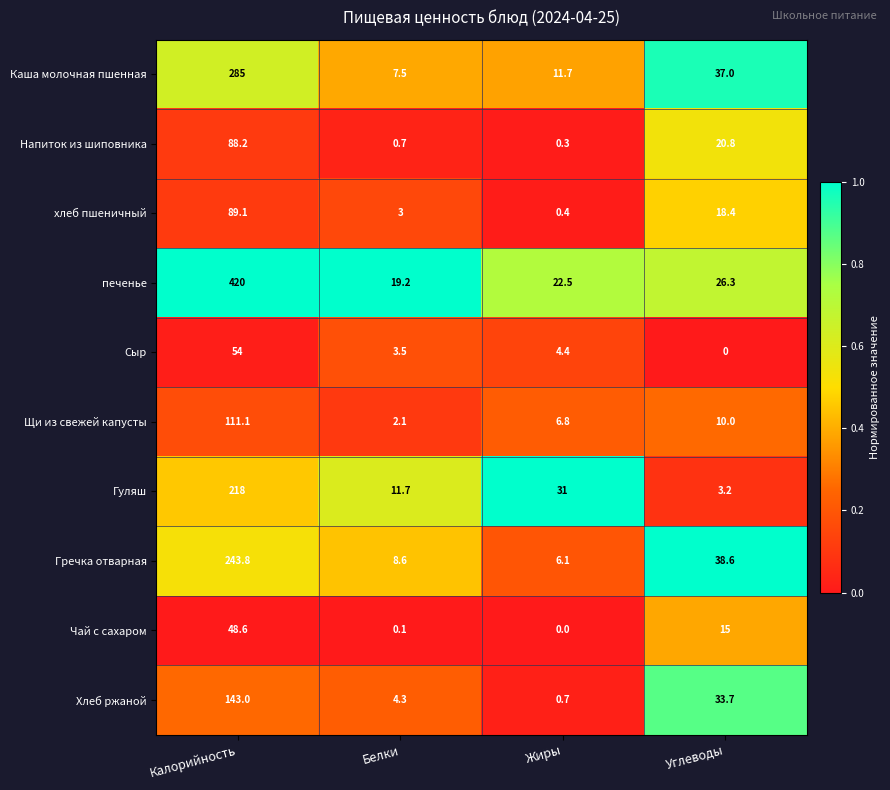

What is the difference between the maximum and second lowest values in the Хлеб ржаной series?

138.7